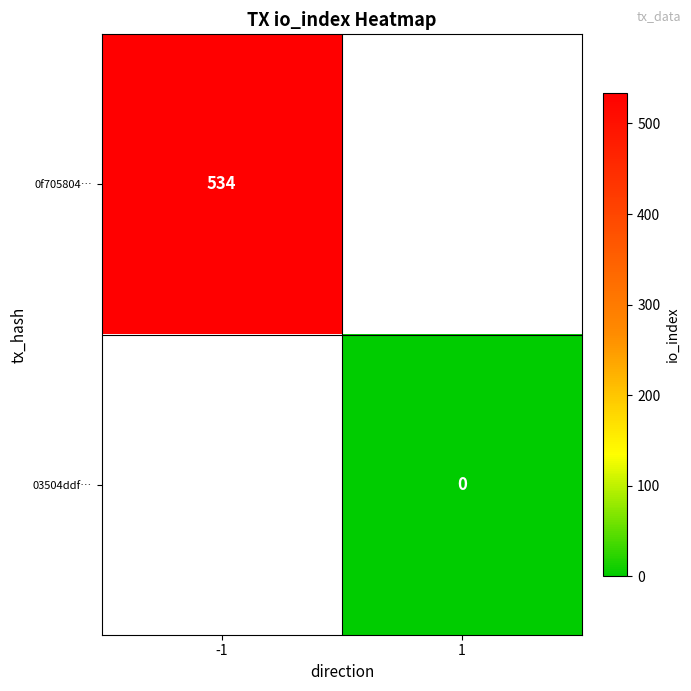

The value of 0f705804… at -1 is 773. True or false?

False